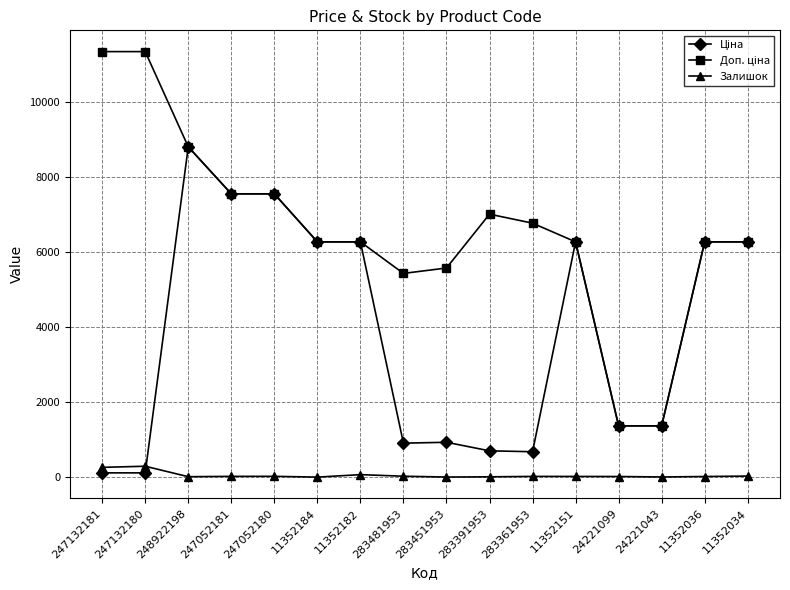

What is the highest value of the Залишок series?

290.0